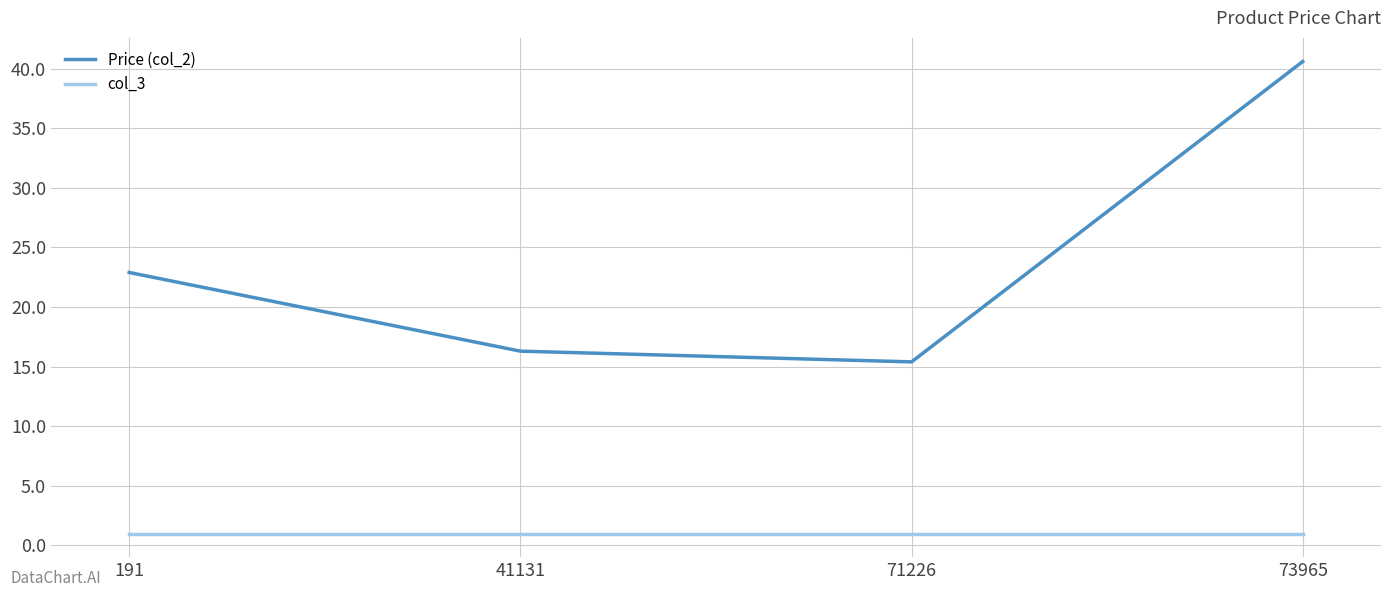

Where is the first local minimum for Price (col_2)?

71226